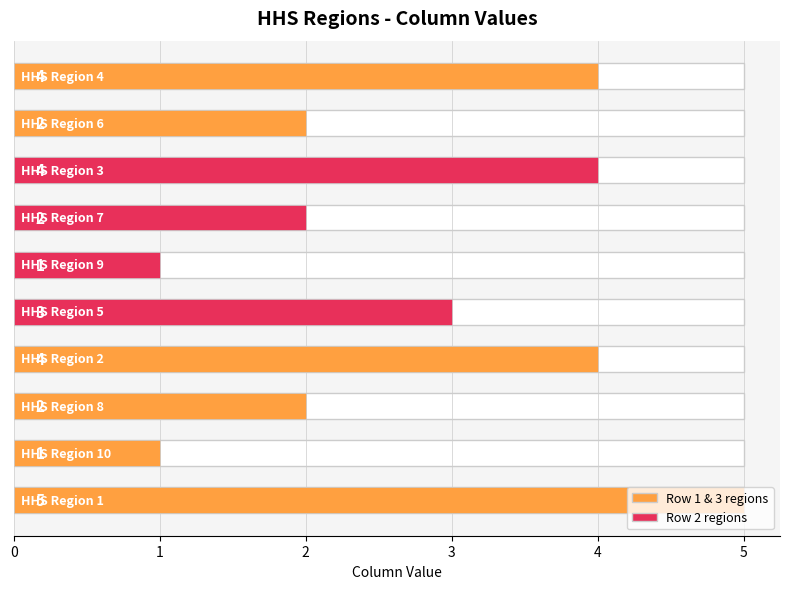

What is the value of the 6th bar from the left?

1